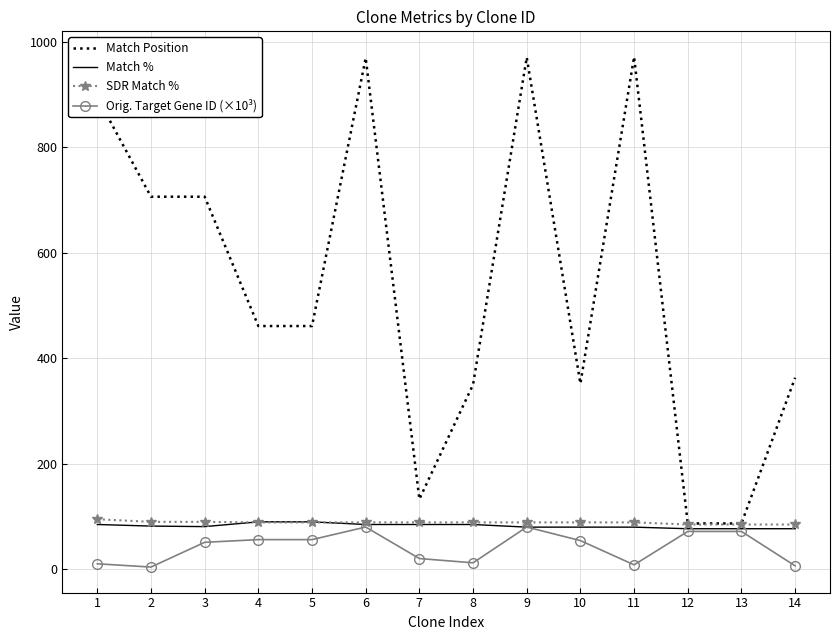

Which series has the widest spread of values?

Match Position